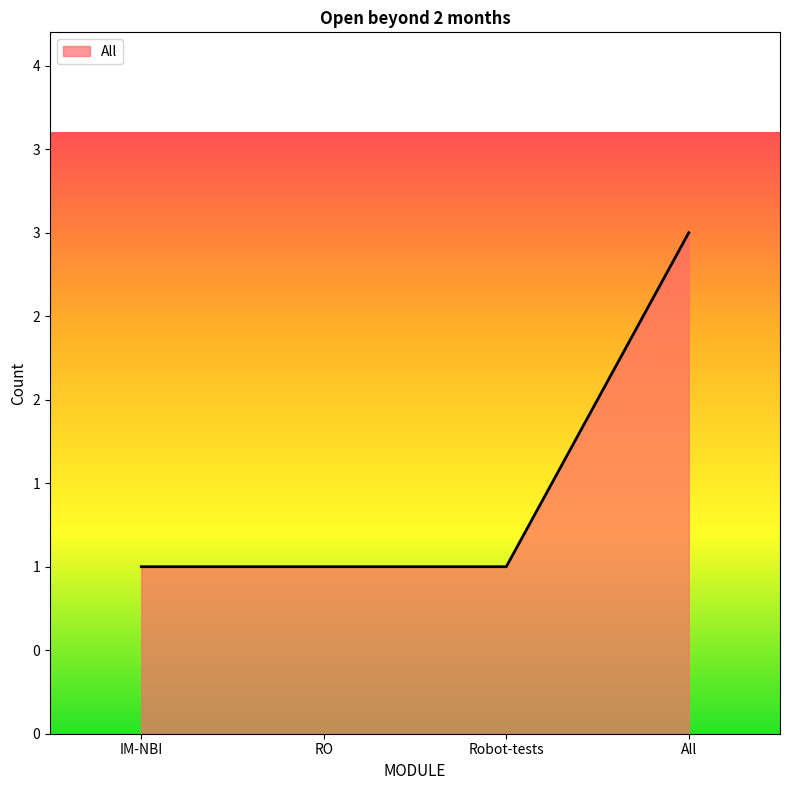

How many values are between 1 and 3?

4